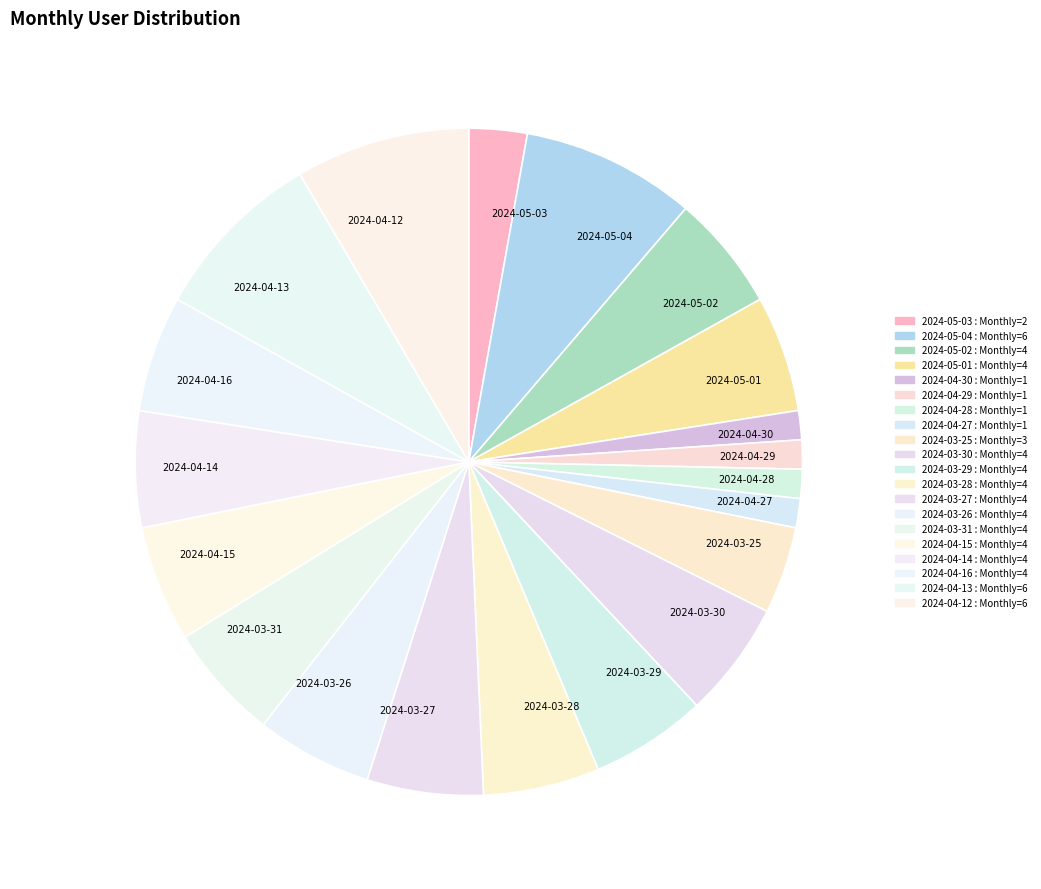

Does any single category account for the majority?

No